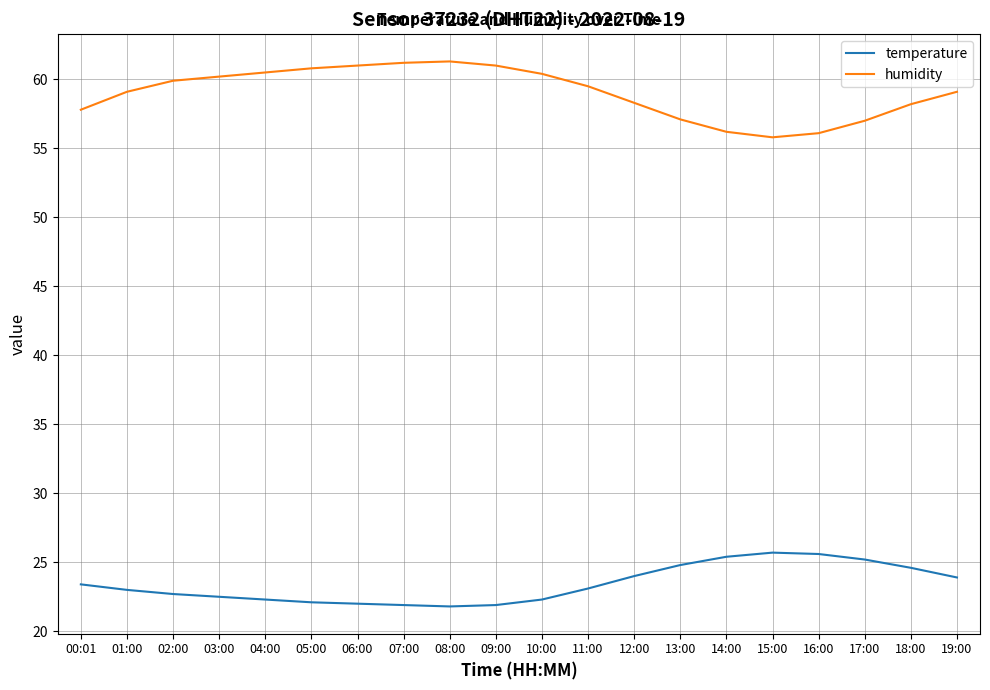

How many distinct data groups are displayed?

2